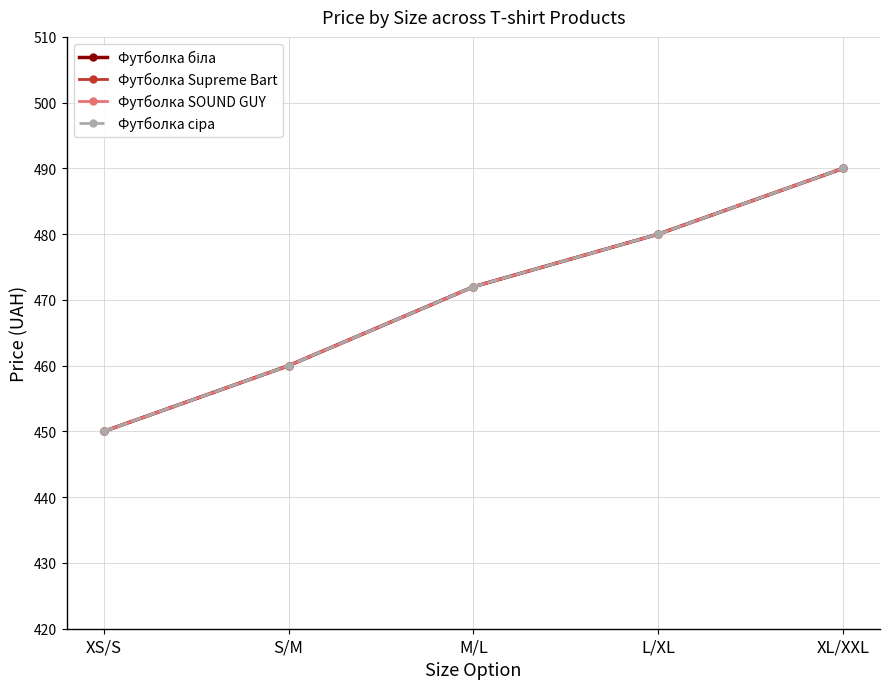

What is the total value across all series at XL/XXL?

1960